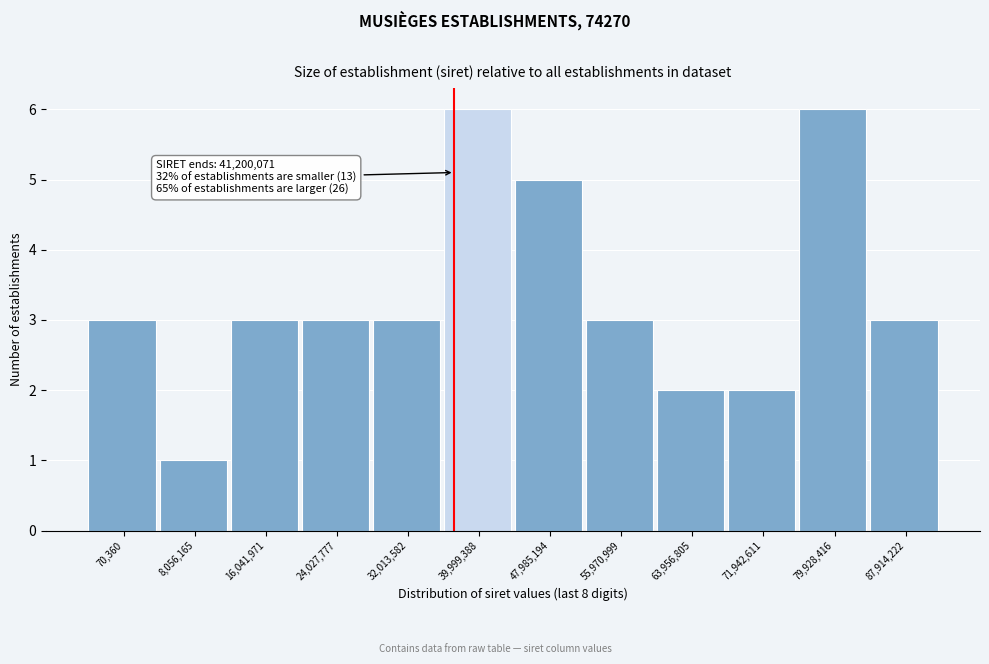

Reading left to right, extract all data points from this chart.

70,360=3	8,056,165=1	16,041,971=3	24,027,777=3	32,013,582=3	39,999,388=6	47,985,194=5	55,970,999=3	63,956,805=2	71,942,611=2	79,928,416=6	87,914,222=3